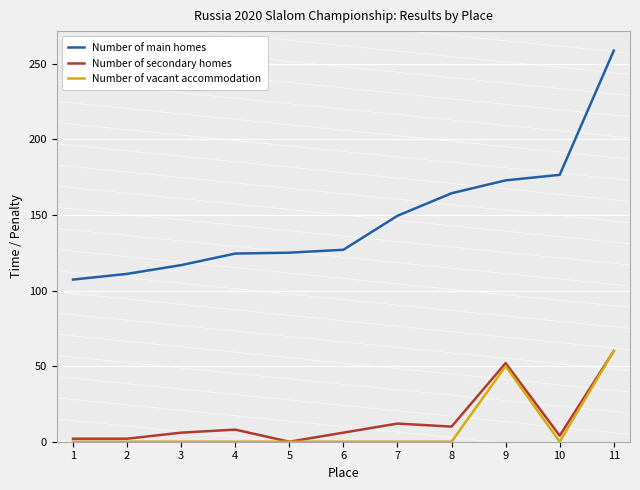

What is the value of the Number of main homes point at the 2nd from the left?

111.0